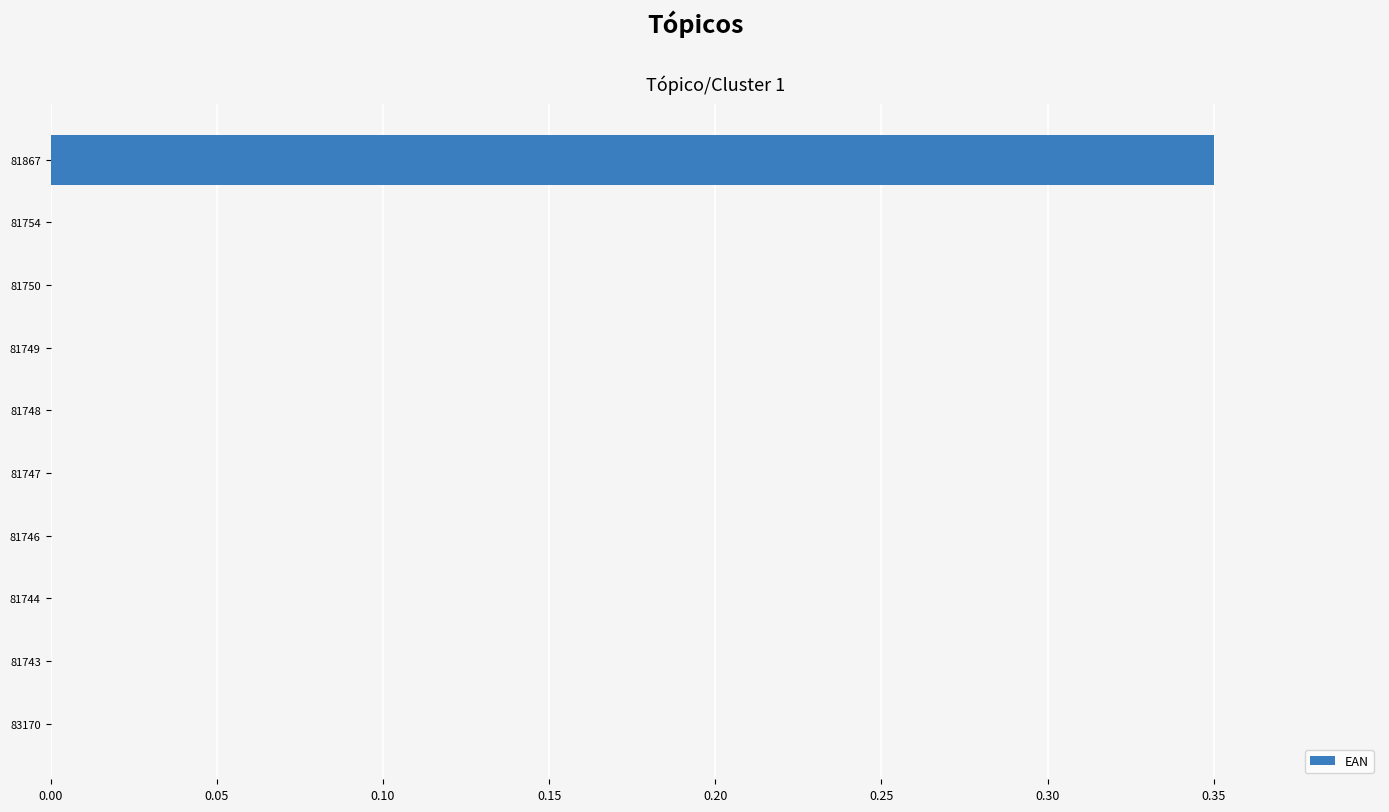

Which category has the highest value across all series?

81867